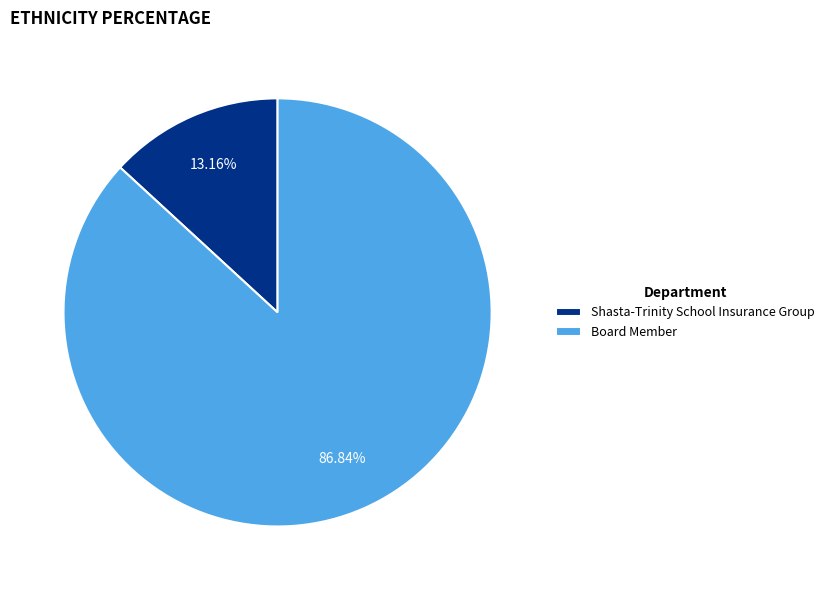

To the nearest percent, what portion does Shasta-Trinity School Insurance Group represent?

13%